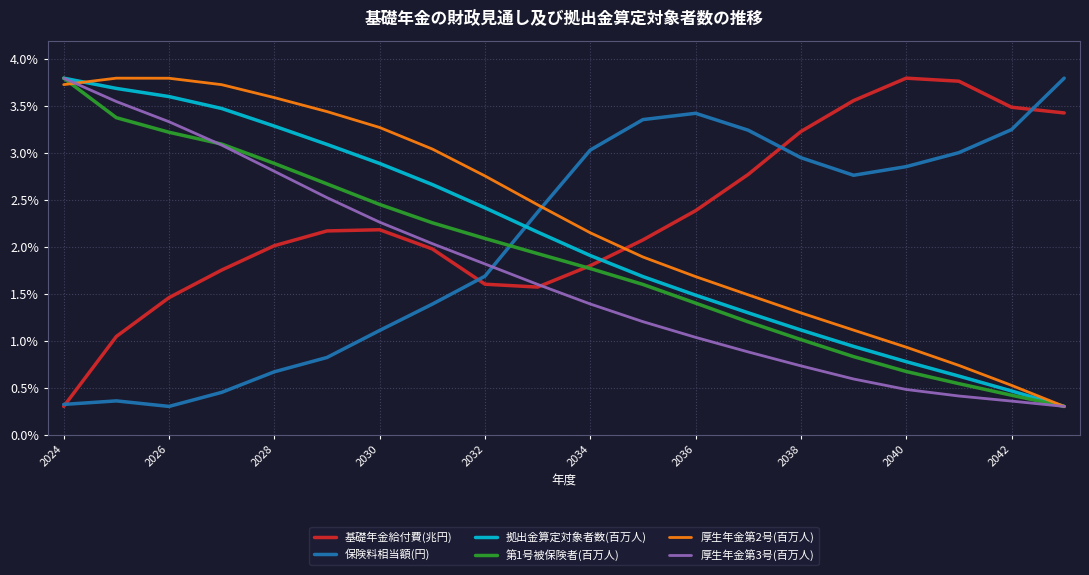

True or false: 拠出金算定対象者数(百万人) and 保険料相当額(円) cross at least once.

True